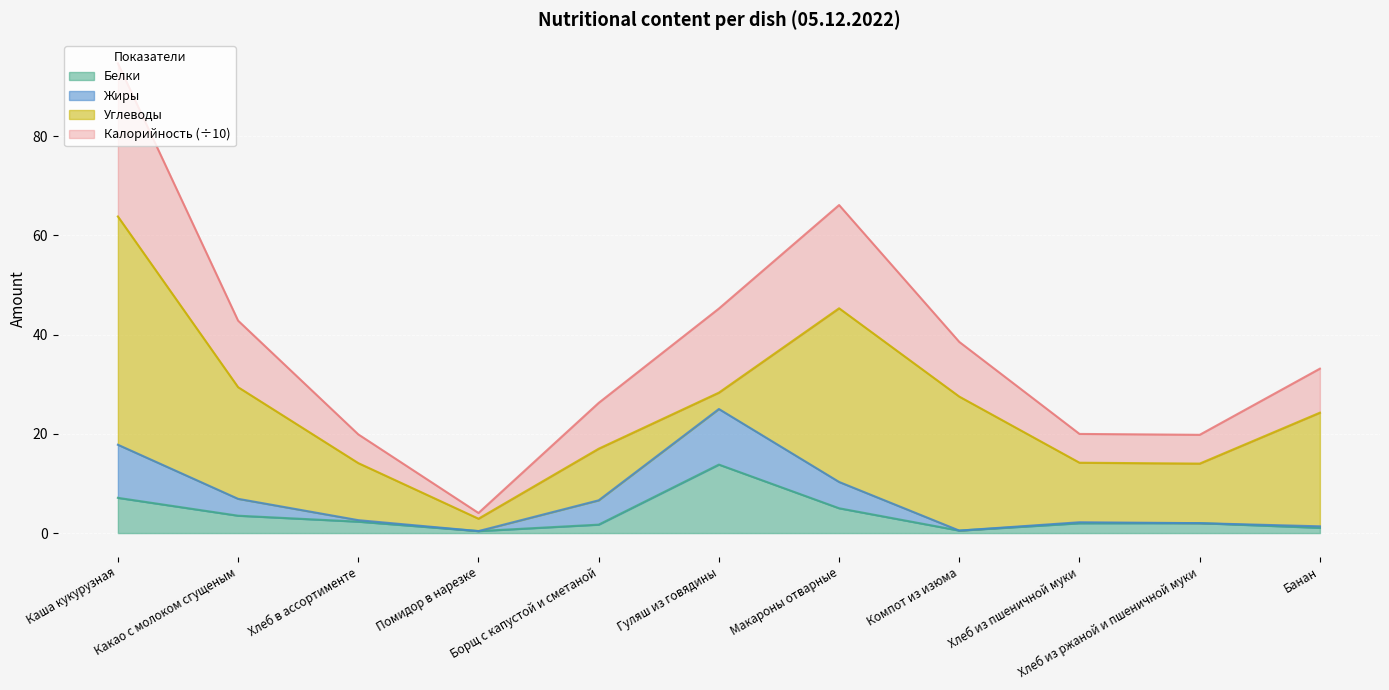

The Белки series shows 0.7 at Компот из изюма. True or false?

False